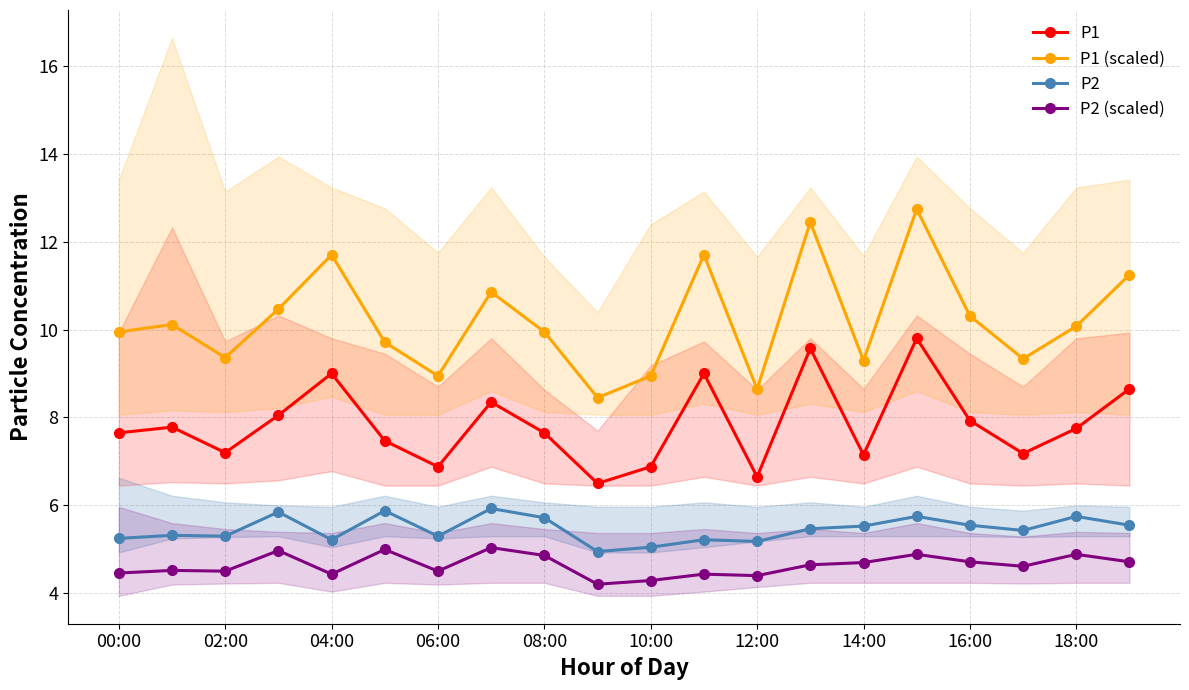

True or false: P2 has more than 1 interior local peaks.

True